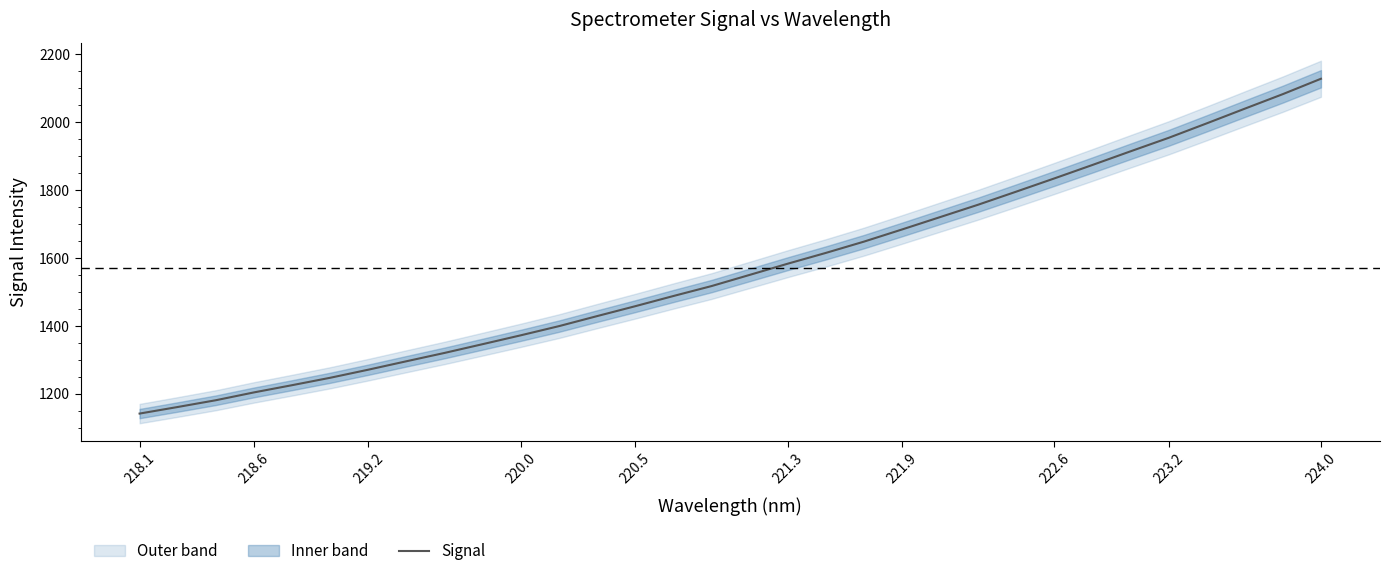

What is the difference between the maximum and minimum values?

985.9